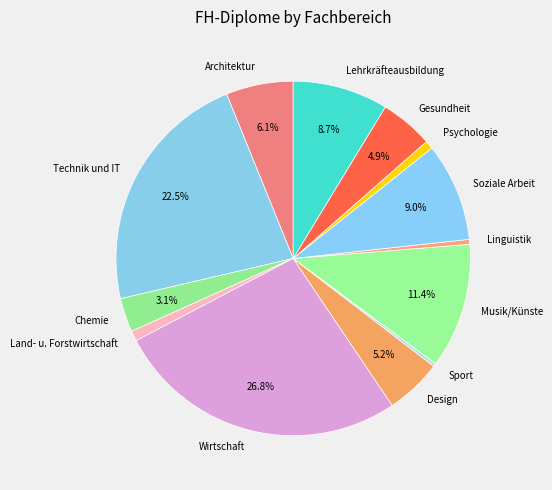

Count the number of slices in the pie.

13